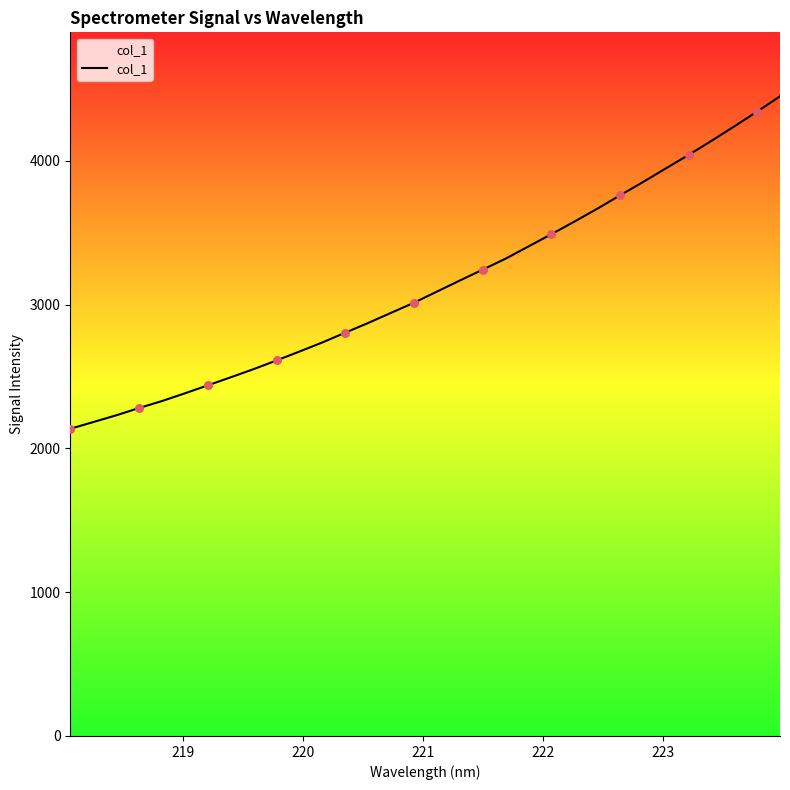

What is the difference between the maximum and minimum values?

2312.0